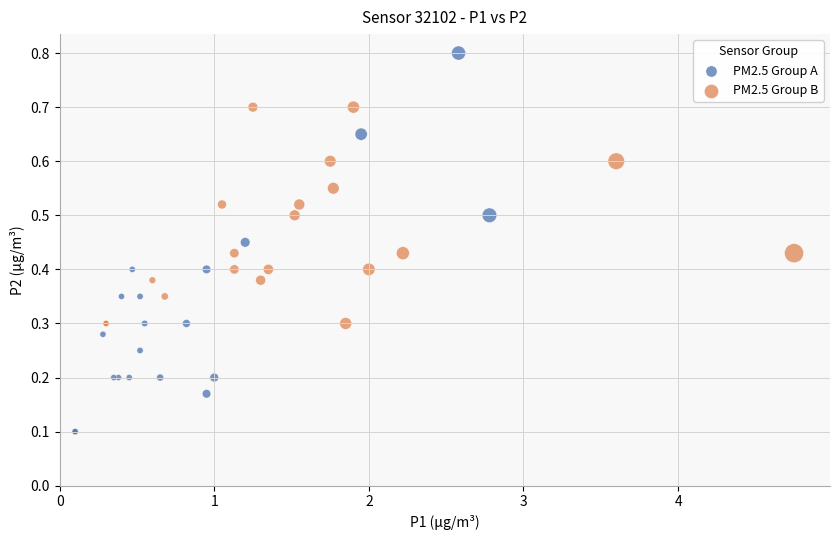

Which series reaches the minimum Y coordinate?

PM2.5 Group A